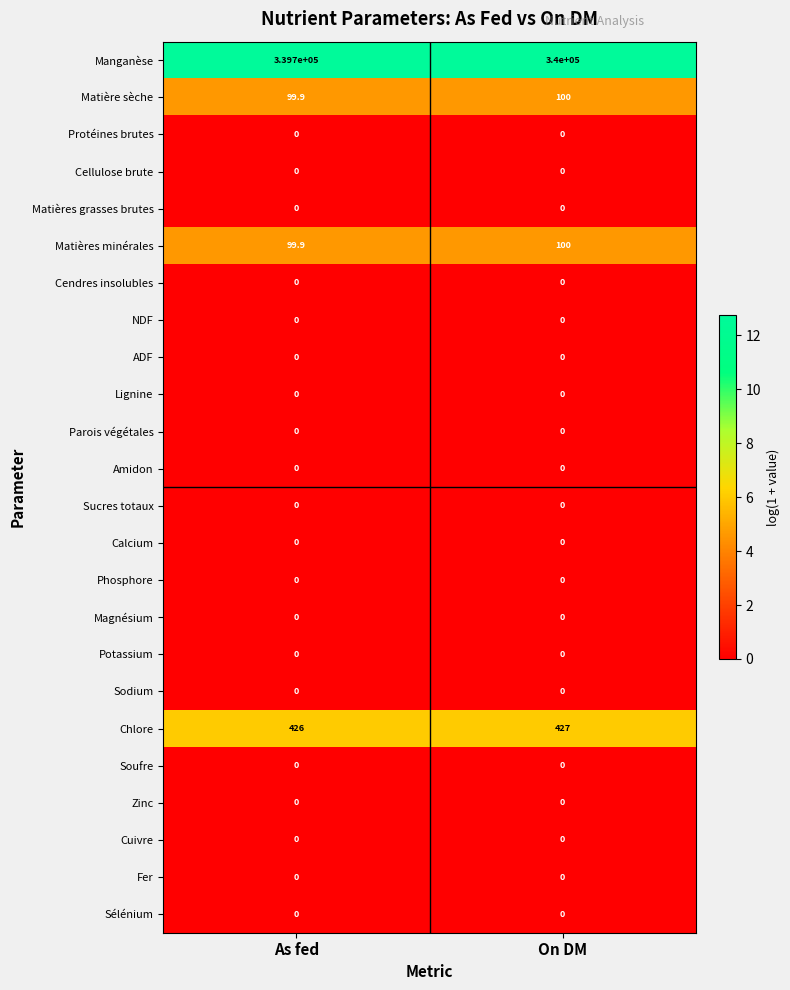

Which series has the widest spread of values?

Manganèse